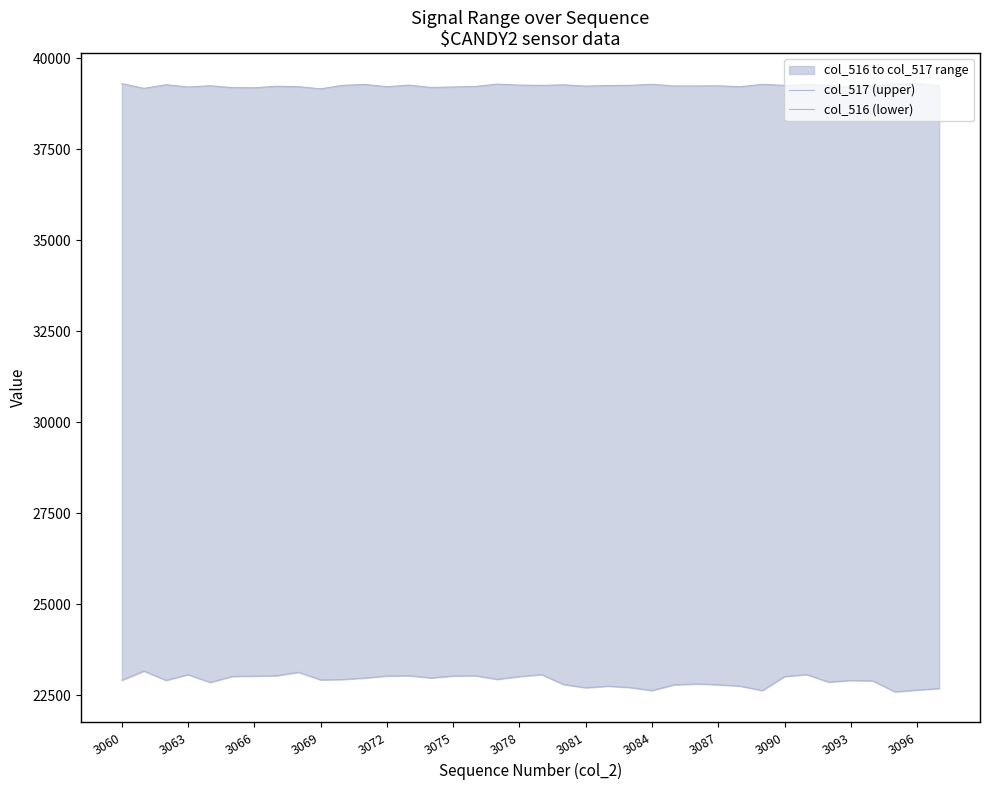

The col_516 (lower) series shows 34740 at 3072. True or false?

False